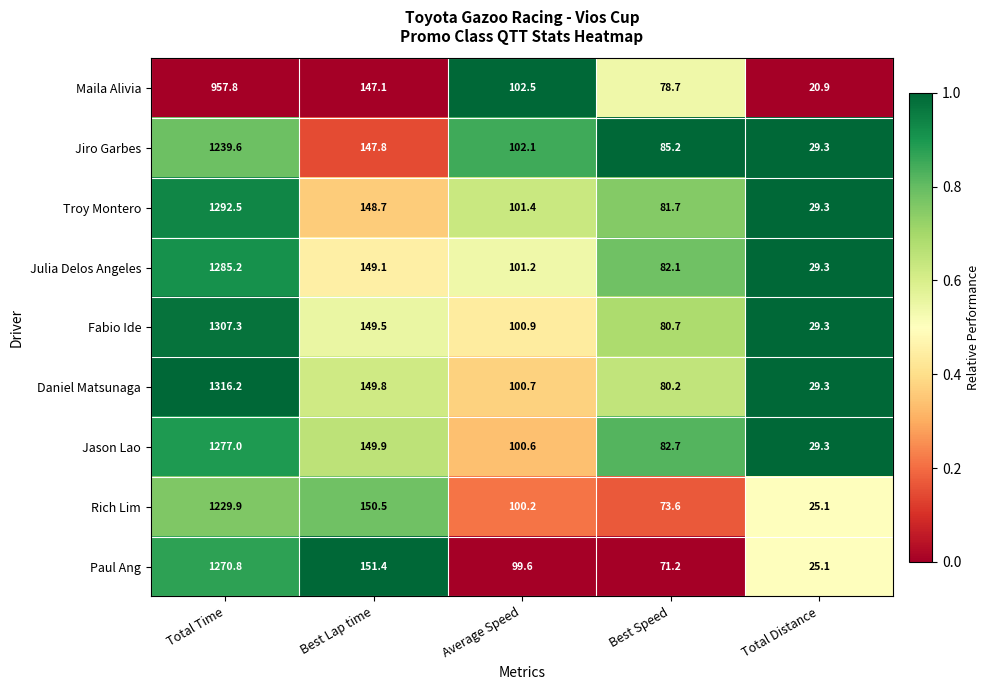

How many series are shown in this chart?

9